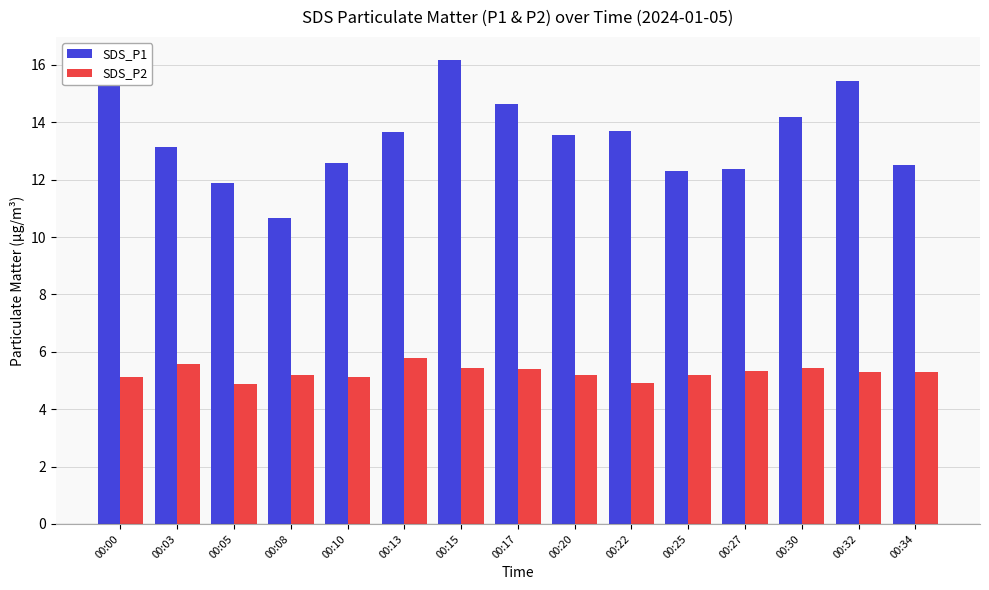

What is the value of the SDS_P1 bar at the 7th from the left?

16.2